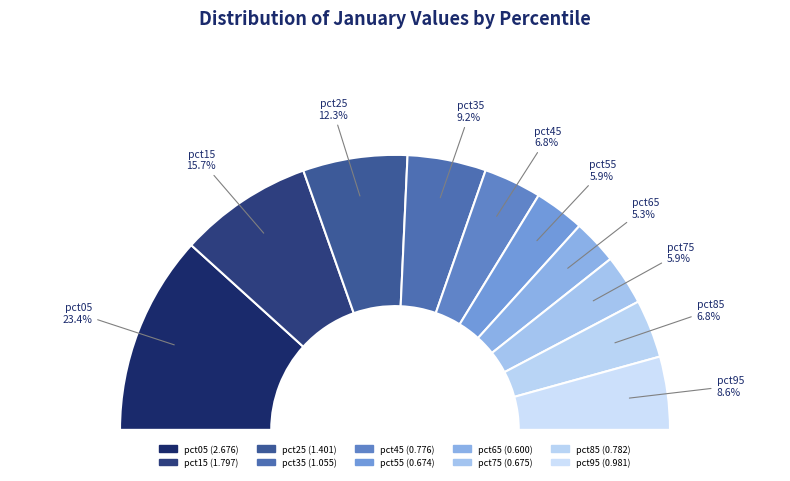

To the nearest percent, what is the difference between the largest and smallest slice percentages?

18%